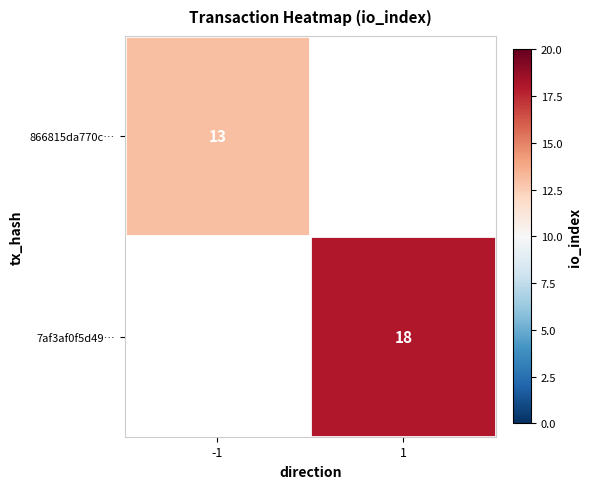

Is it true that 866815da770c… equals 13 at -1?

True